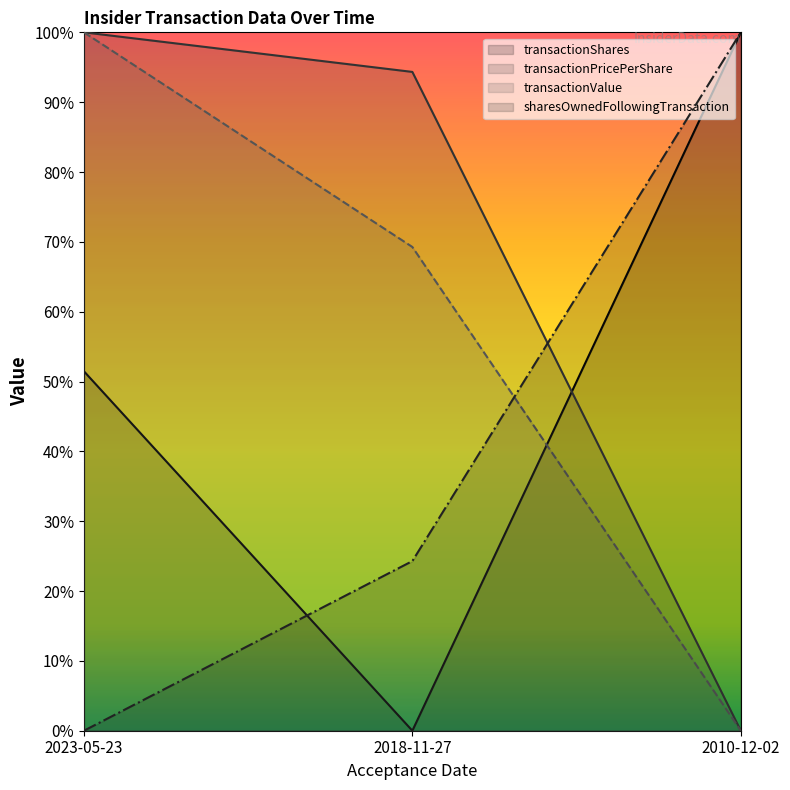

Reading left to right, transcribe all the data shown in this chart.

transactionShares: 0.5	0.0	1.0
transactionPricePerShare: 1.0	0.9	0.0
transactionValue: 1.0	0.7	0.0
sharesOwnedFollowingTransaction: 0.0	0.2	1.0